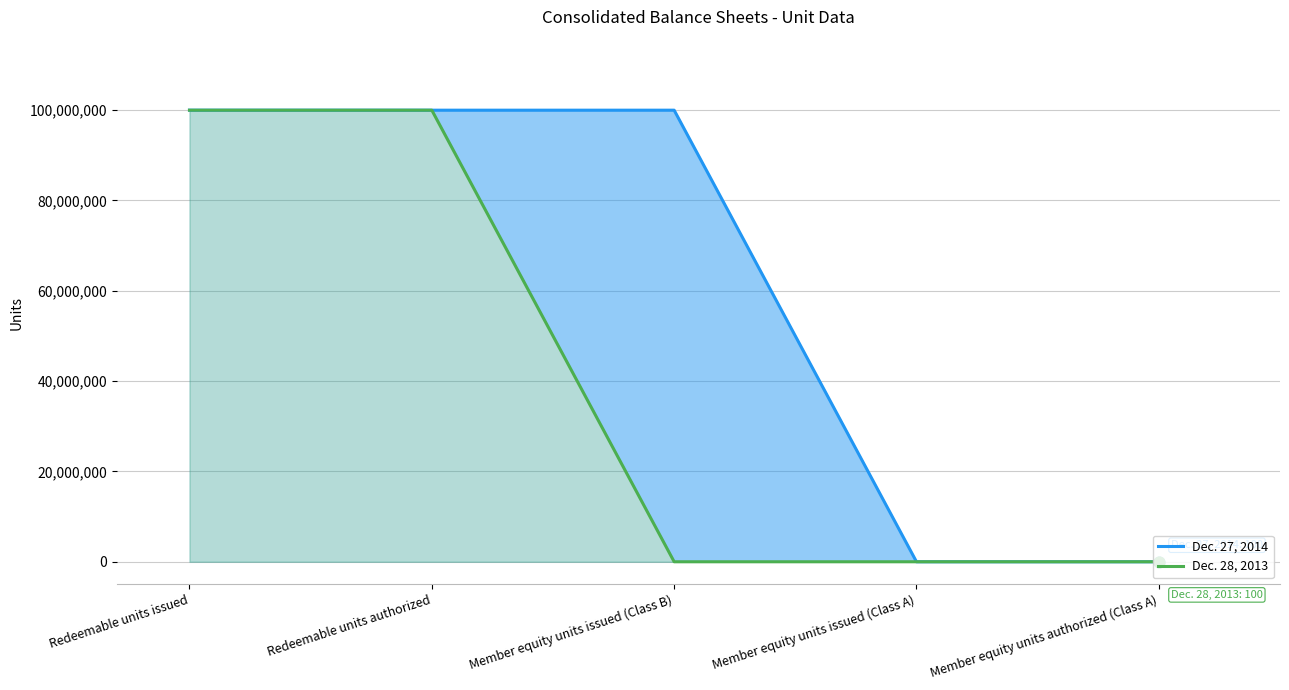

At how many categories does at least one series exceed 25166029?

3